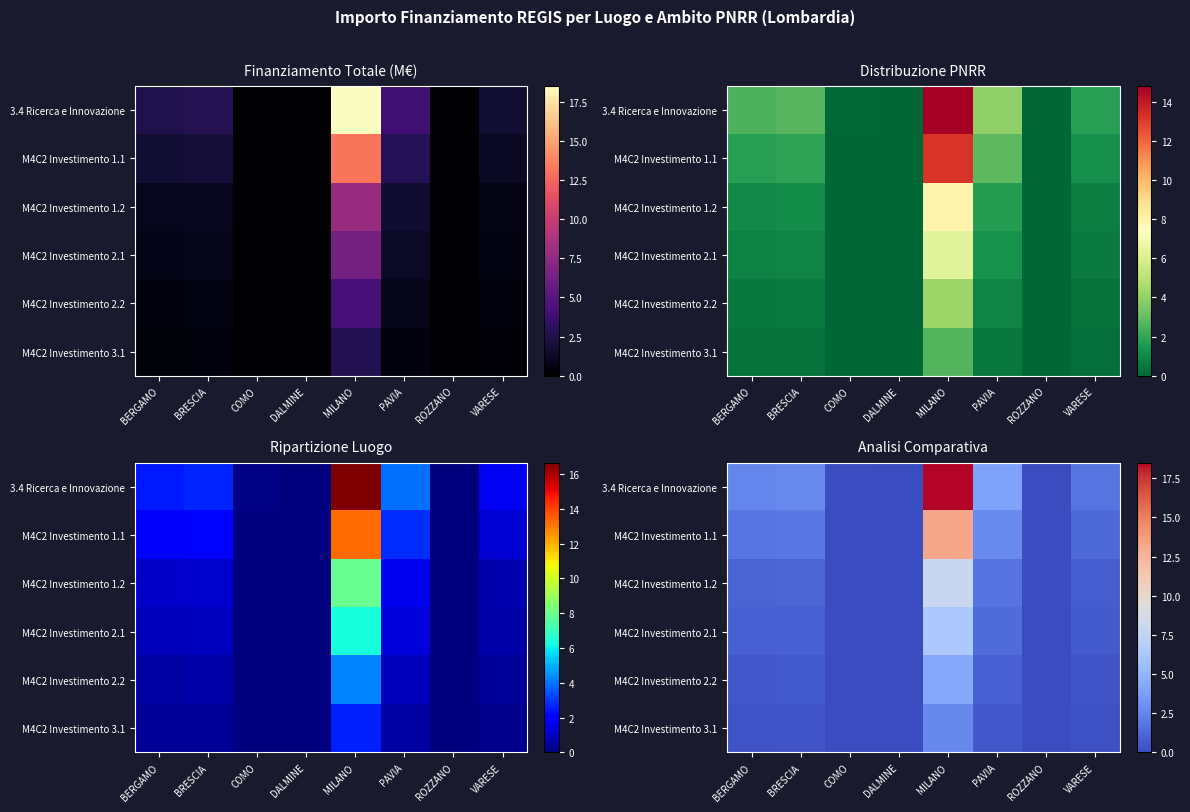

Is it true that 3.4 Ricerca e Innovazione equals 3.1 at VARESE?

False